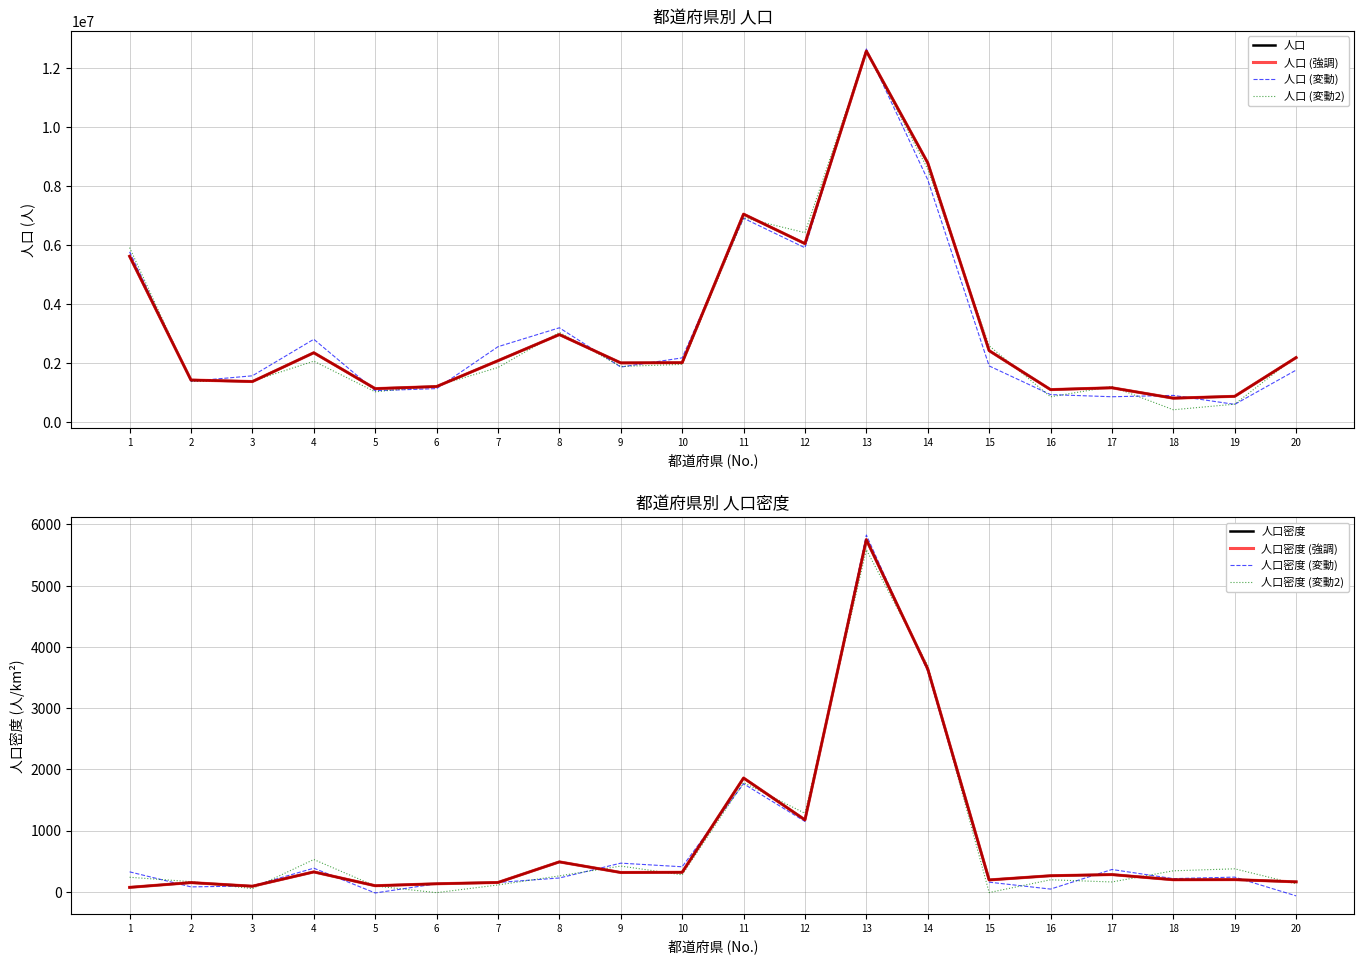

Which series has the largest range (max minus min)?

人口